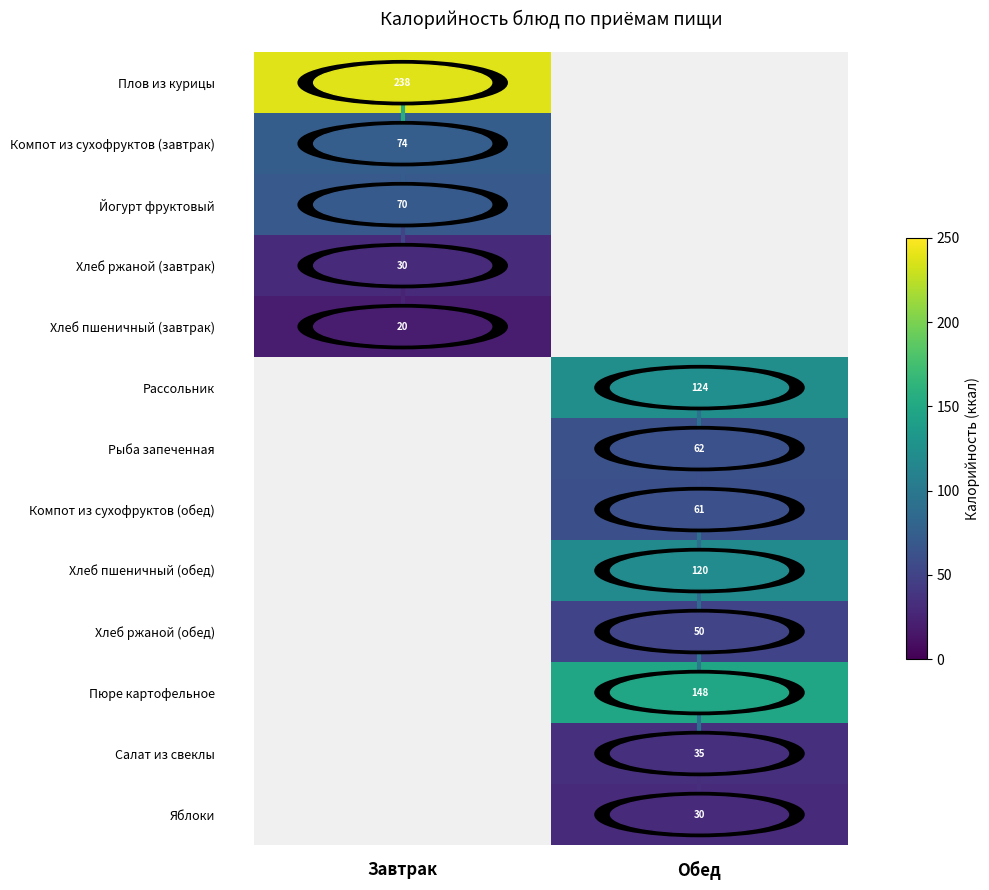

Between Обед and Завтрак, which is larger?

Завтрак